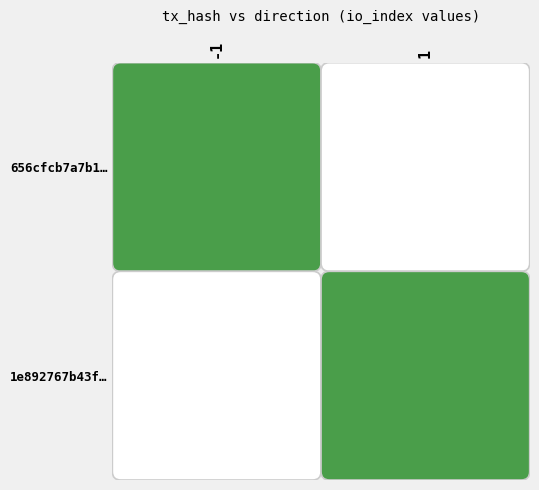

Reading left to right, list all the values displayed in this chart.

656cfcb7a7b1c6ada033a8630df8a83a6f5bda8: direction=-1	io_index=3
1e892767b43f18b822d6b61daf52db5d639bea3: direction=1	io_index=8